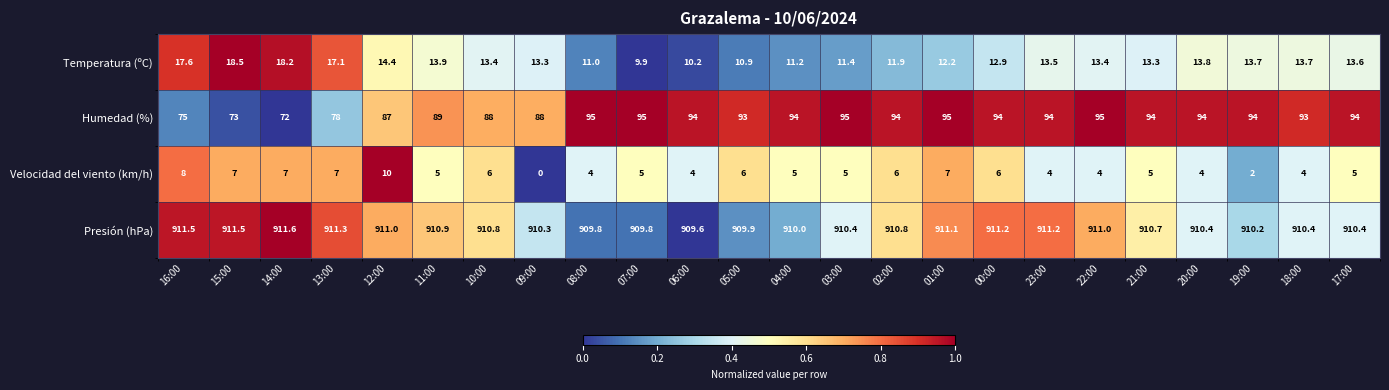

At which category is the sum across all series the highest?

01:00